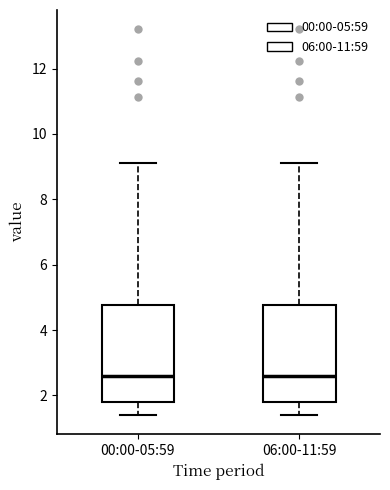

Where does the lower whisker of the box for 06:00-11:59 end on the y-axis? The values are not printed on the chart, so give them approximately, as read against the axis.

1.4